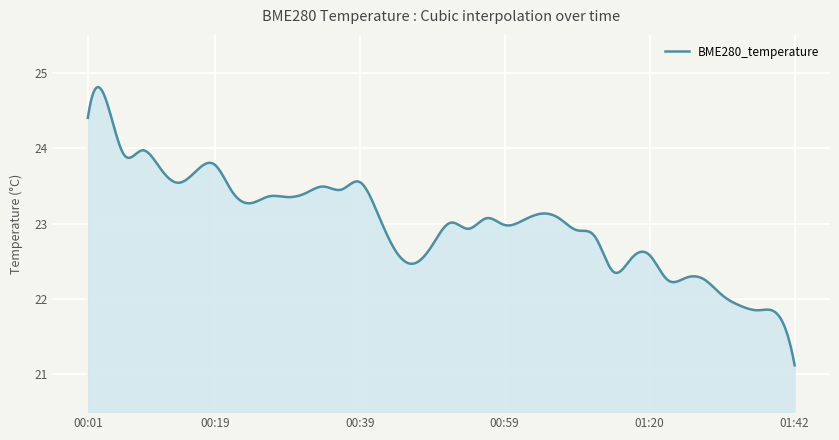

What is the minimum value shown in the chart?

21.1